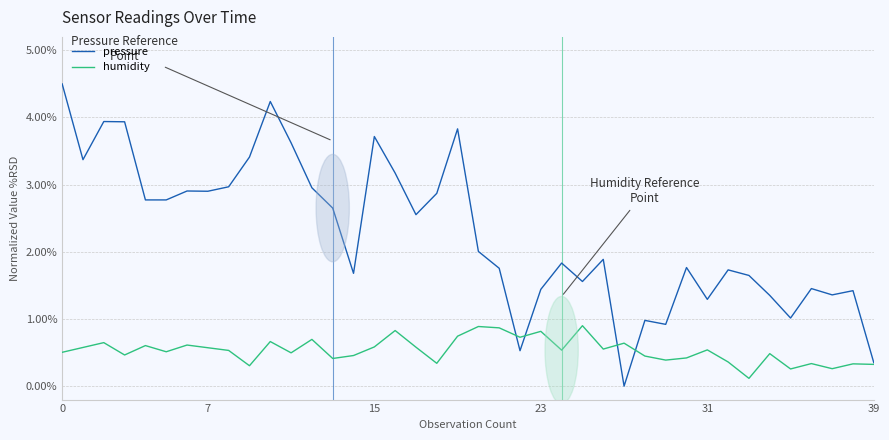

At how many categories does at least one series exceed 3?

10